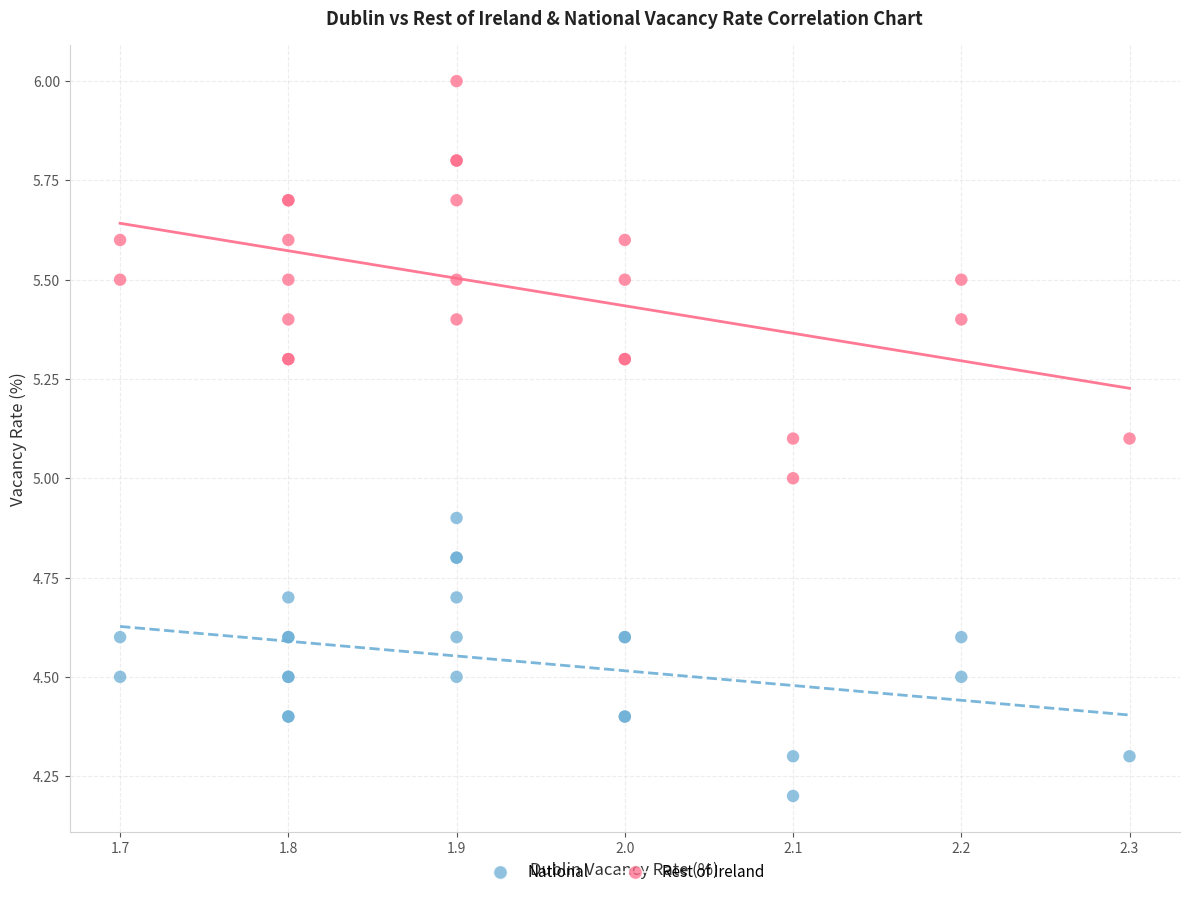

What are all the series names shown in the legend?

National, Rest of Ireland